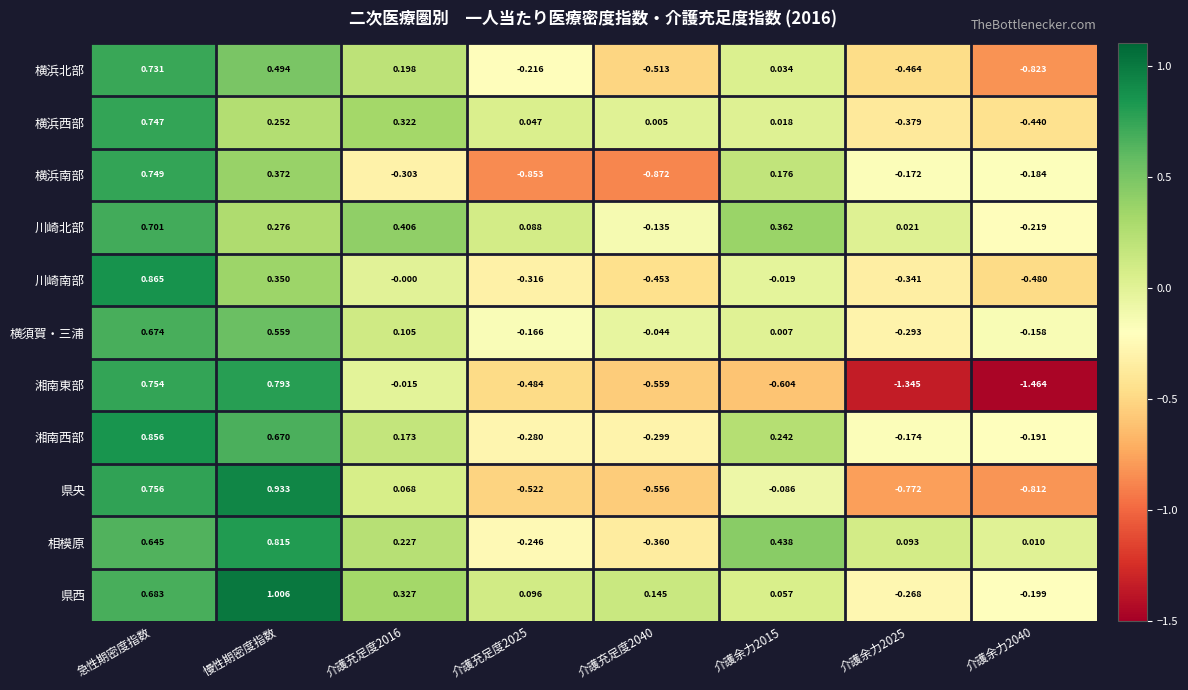

Is the value of 川崎南部 at 介護余力2015 greater than the value of 横浜西部 at 介護余力2015?

No